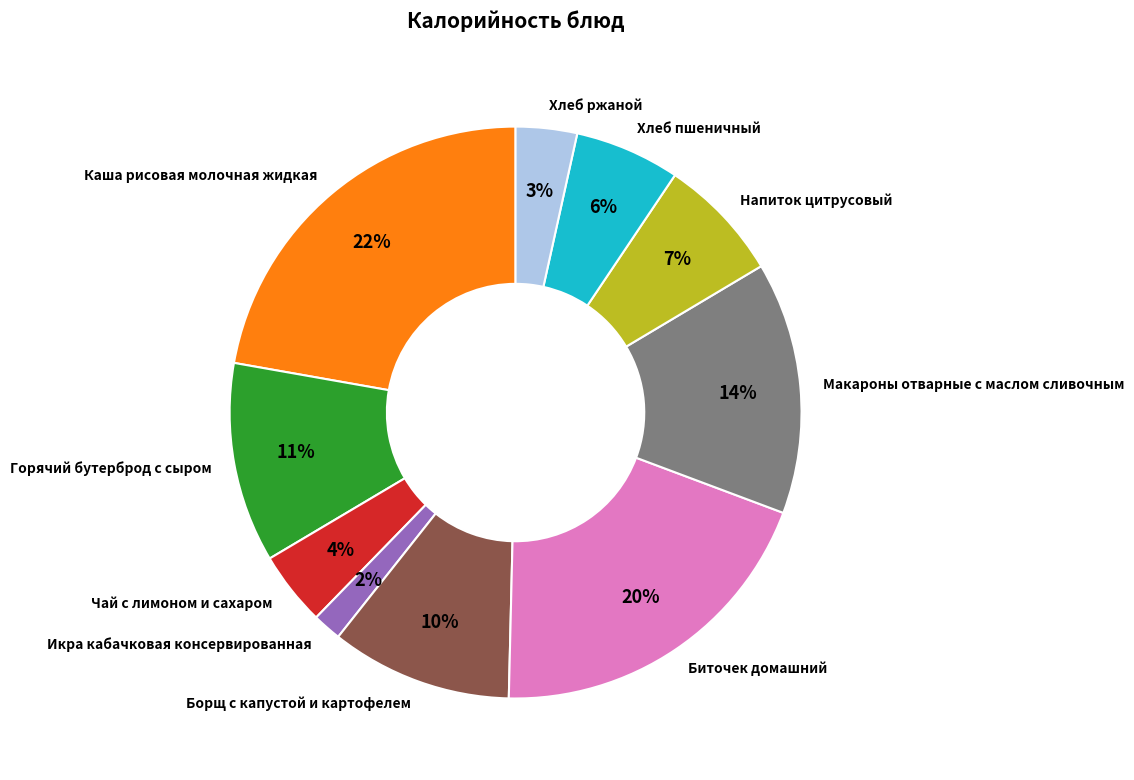

Is Борщ с капустой и картофелем the majority of the pie?

No